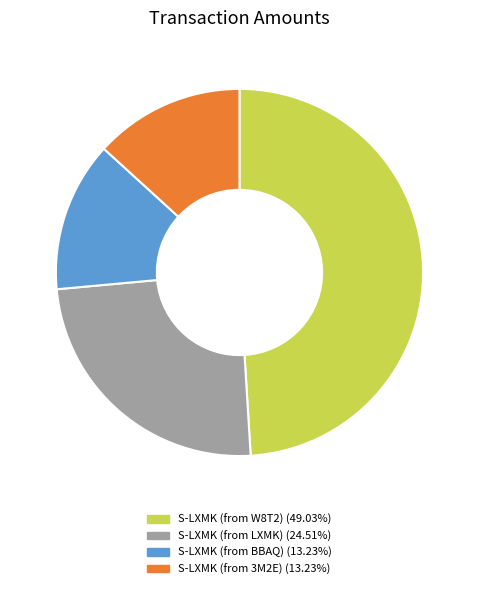

Between S-LXMK (from 3M2E) and S-LXMK (from W8T2), which is larger?

S-LXMK (from W8T2)